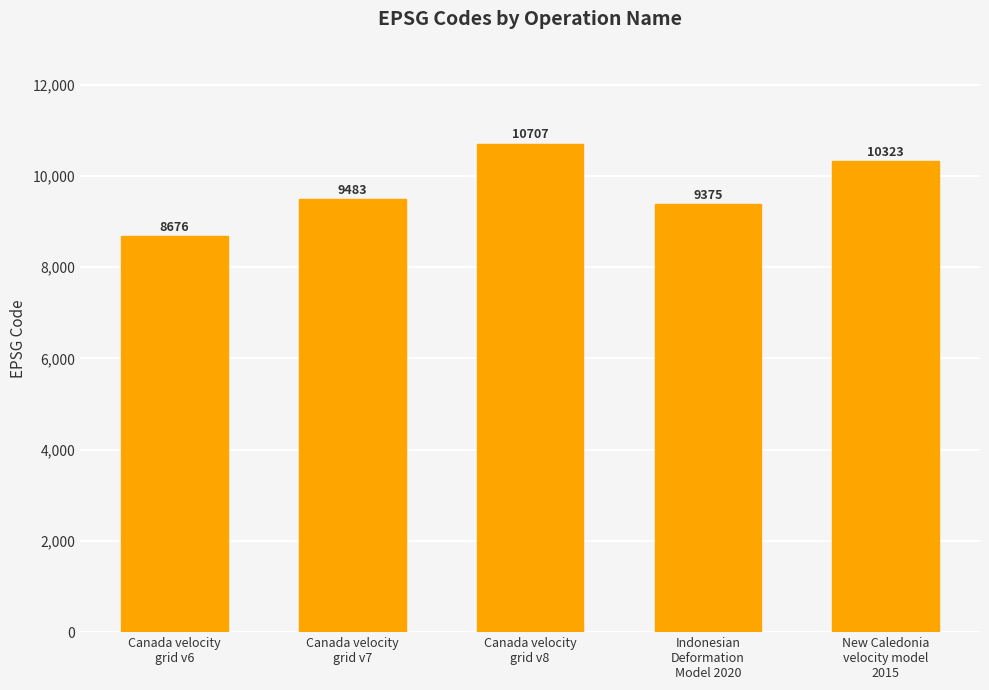

How many values are below 9483?

2